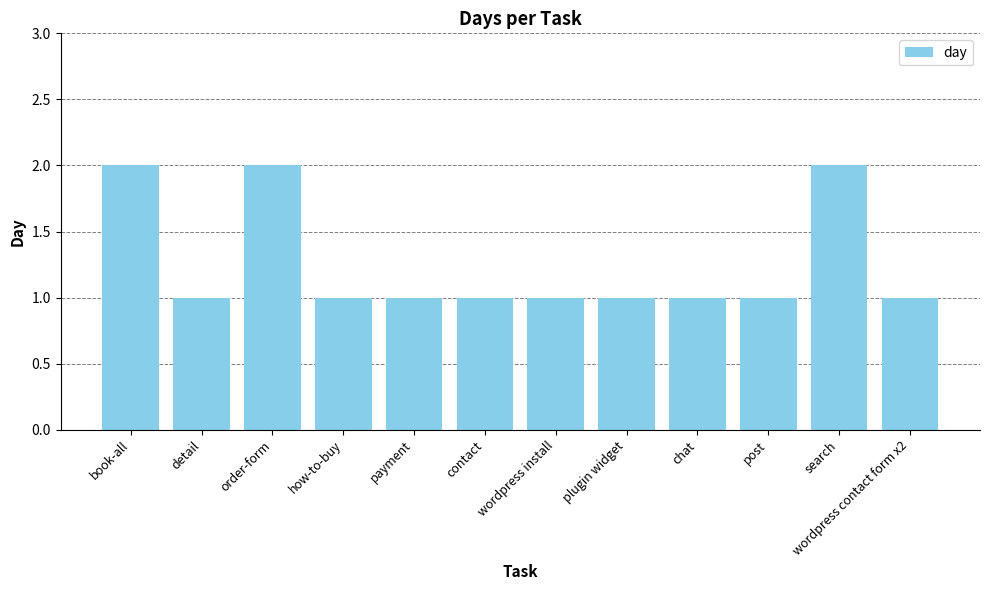

What is the value of the 9th bar from the left?

1